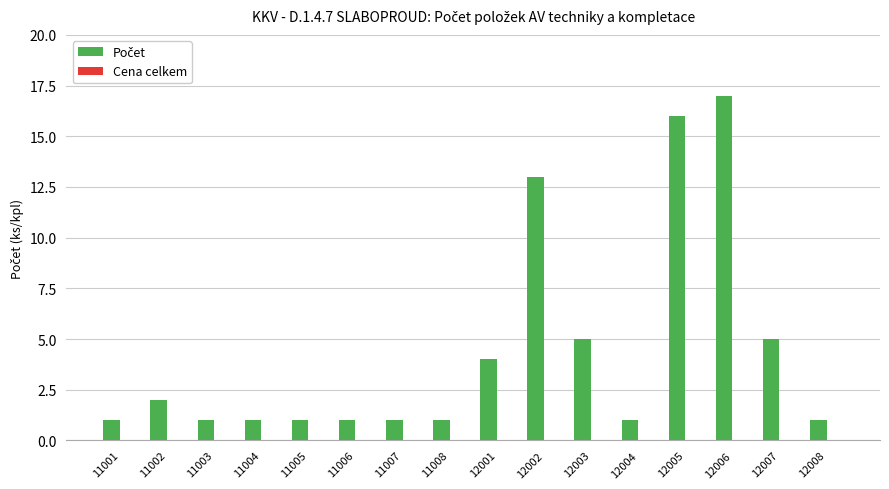

The value at 11007 is 1. True or false?

True